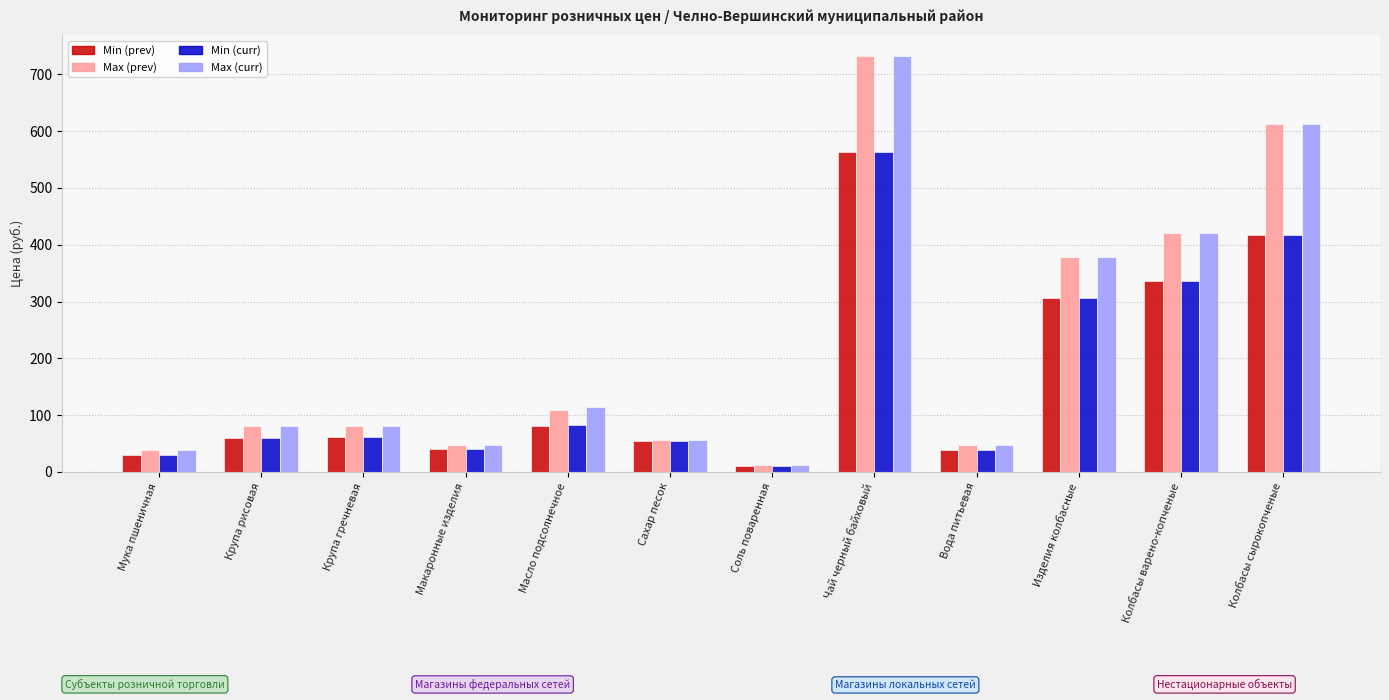

What position from the right is Колбасы варено-копченые?

2